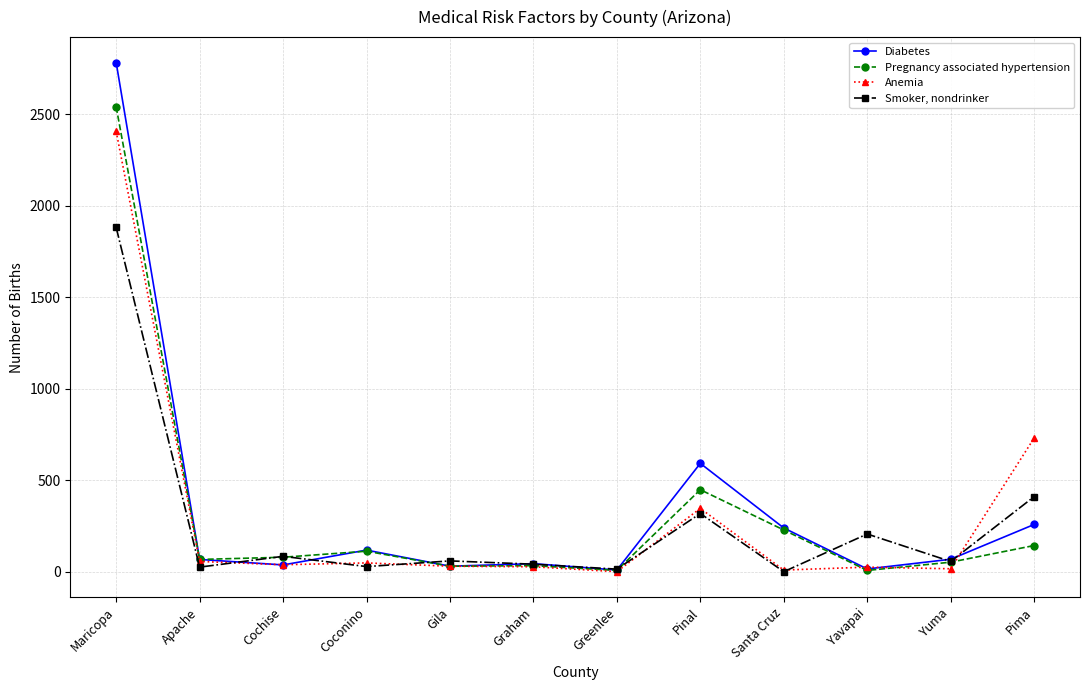

Which series has the widest spread of values?

Diabetes